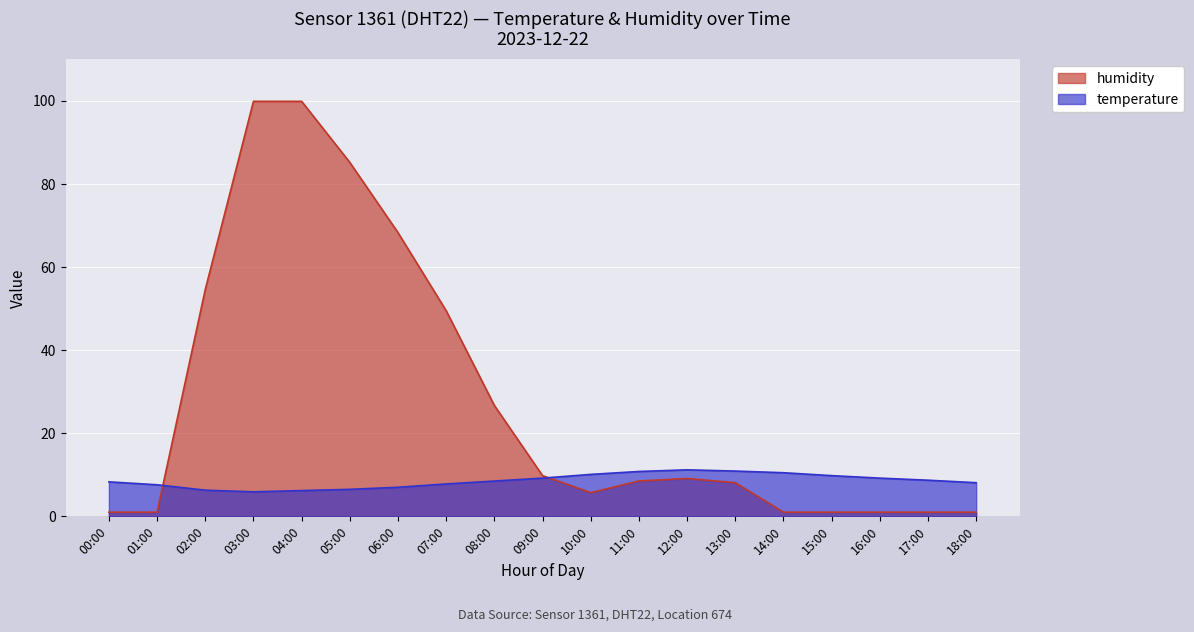

Is it true that humidity equals 99.9 at 04:00?

True